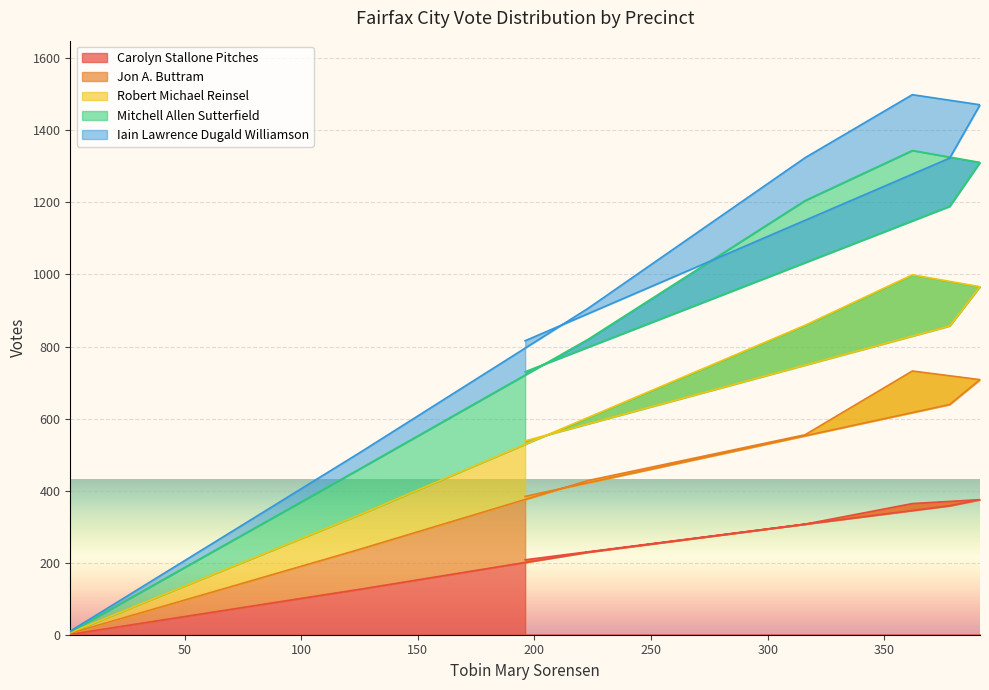

What is the difference between the Carolyn Stallone Pitches values at 362 and 196?

156